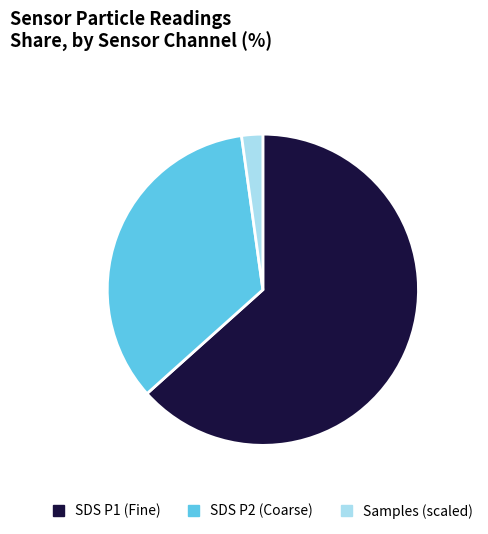

The SDS P1 (Fine) slice represents 63% of the pie. True or false?

True